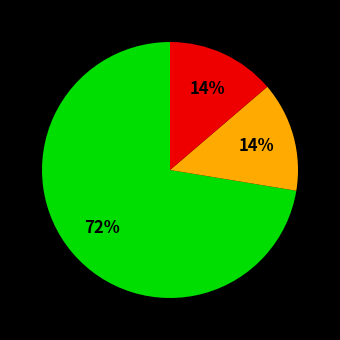

How many slices are in this pie chart?

3